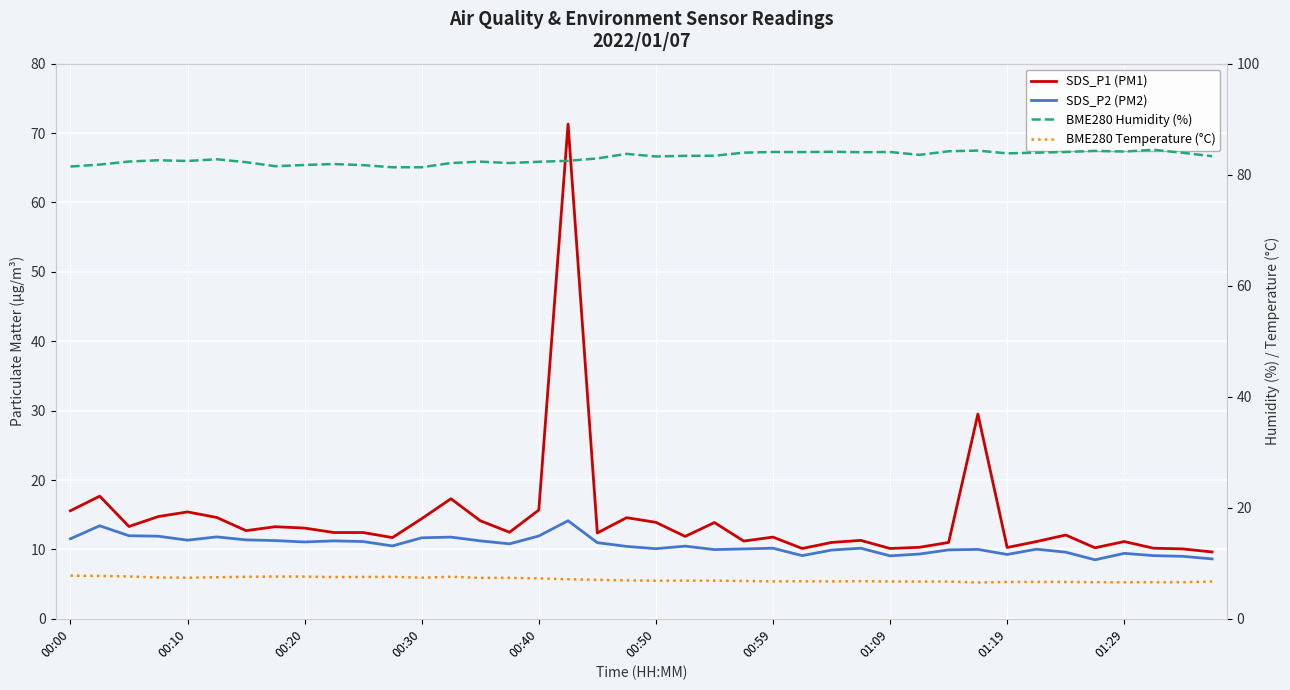

True or false: BME280 Temperature (°C) and SDS_P1 (PM1) intersect in this chart.

False